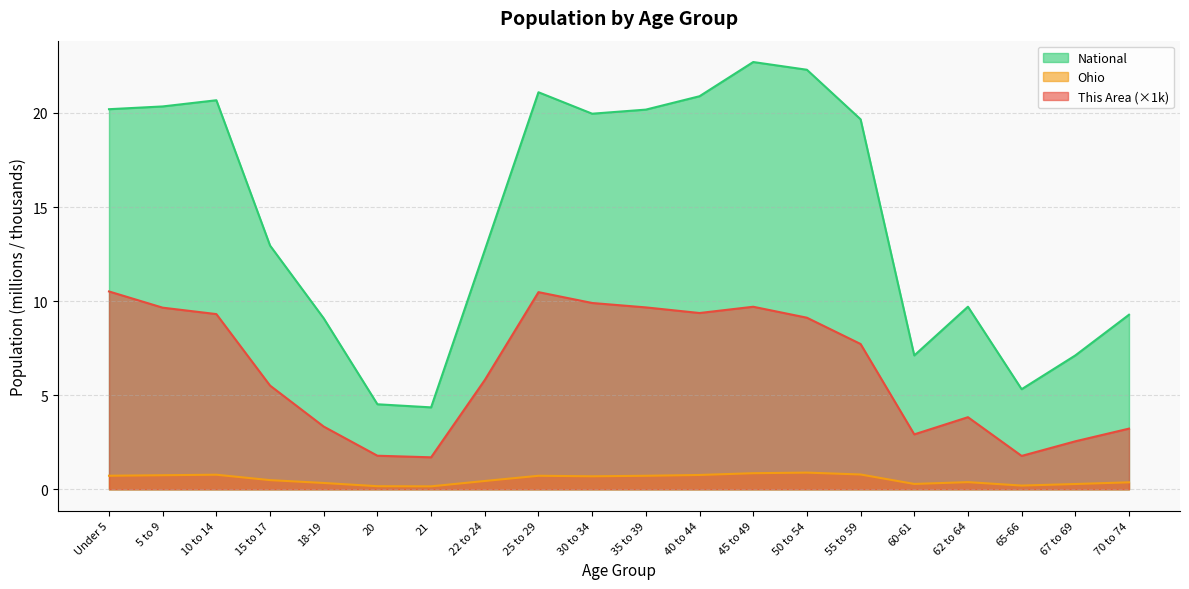

Between 18-19 and 25 to 29, which is larger?

25 to 29